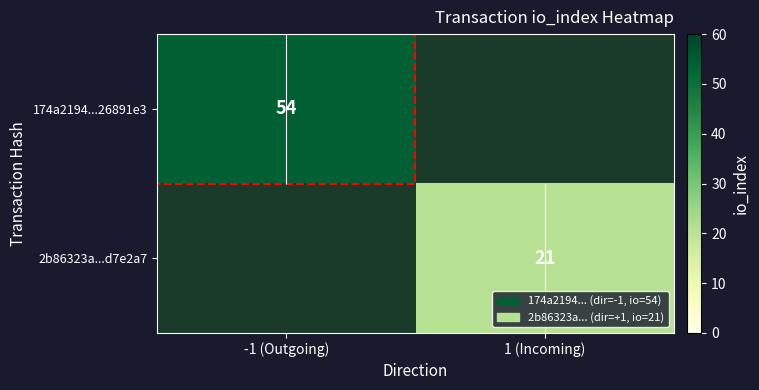

Between 1 (Incoming) and -1 (Outgoing), which is larger?

-1 (Outgoing)